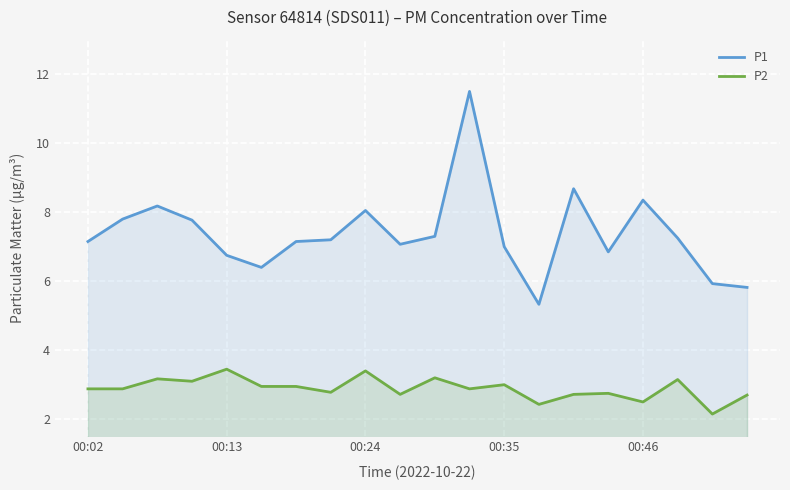

Rank the series by their average value, from lowest to highest.

P2, P1